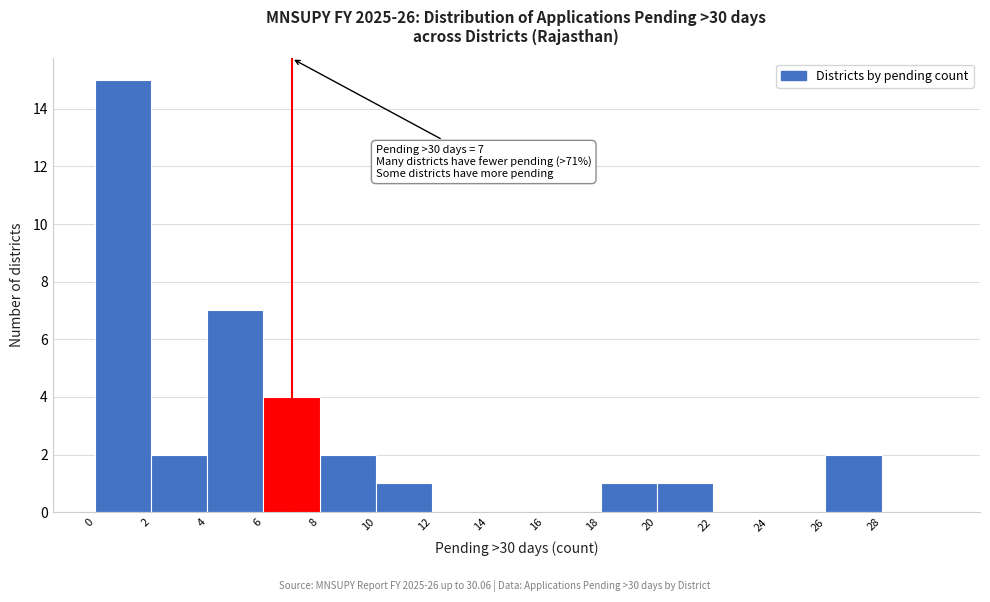

Over which range of the x-axis is the bar tallest?

0 to 2